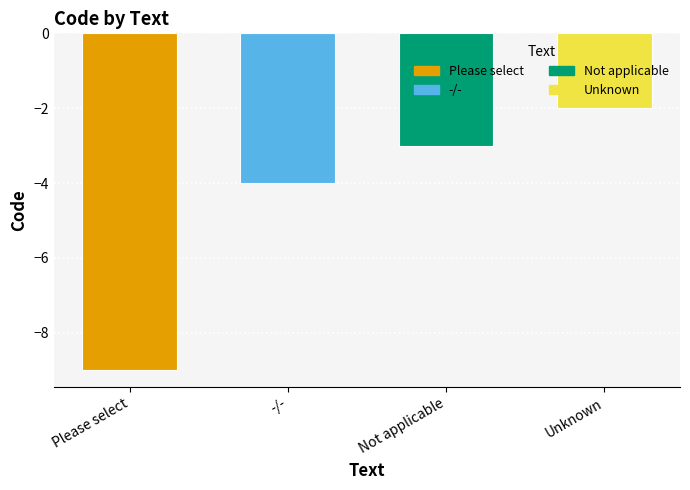

Reading left to right, what are all the values shown in this chart?

-9	-4	-3	-2